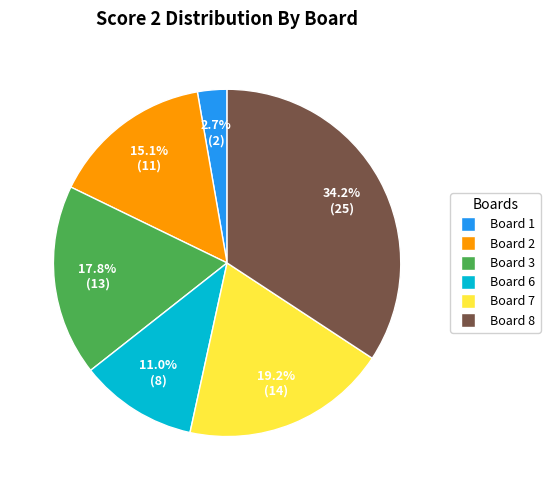

Is there a majority slice in this chart?

No